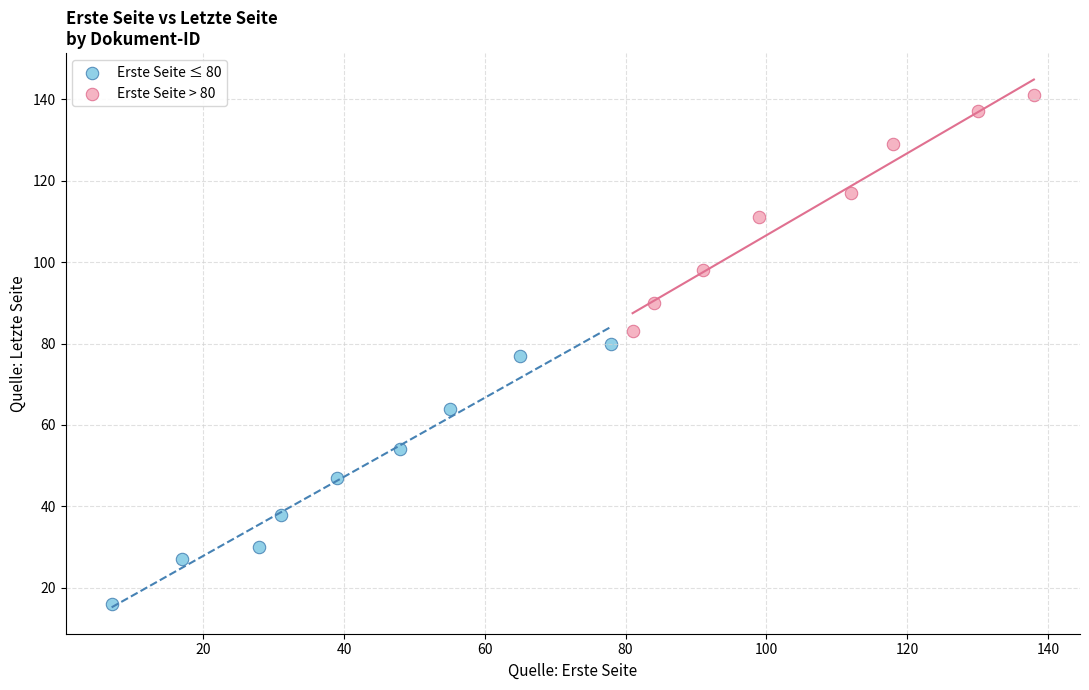

Which series has the widest spread of Y values?

Erste Seite ≤ 80